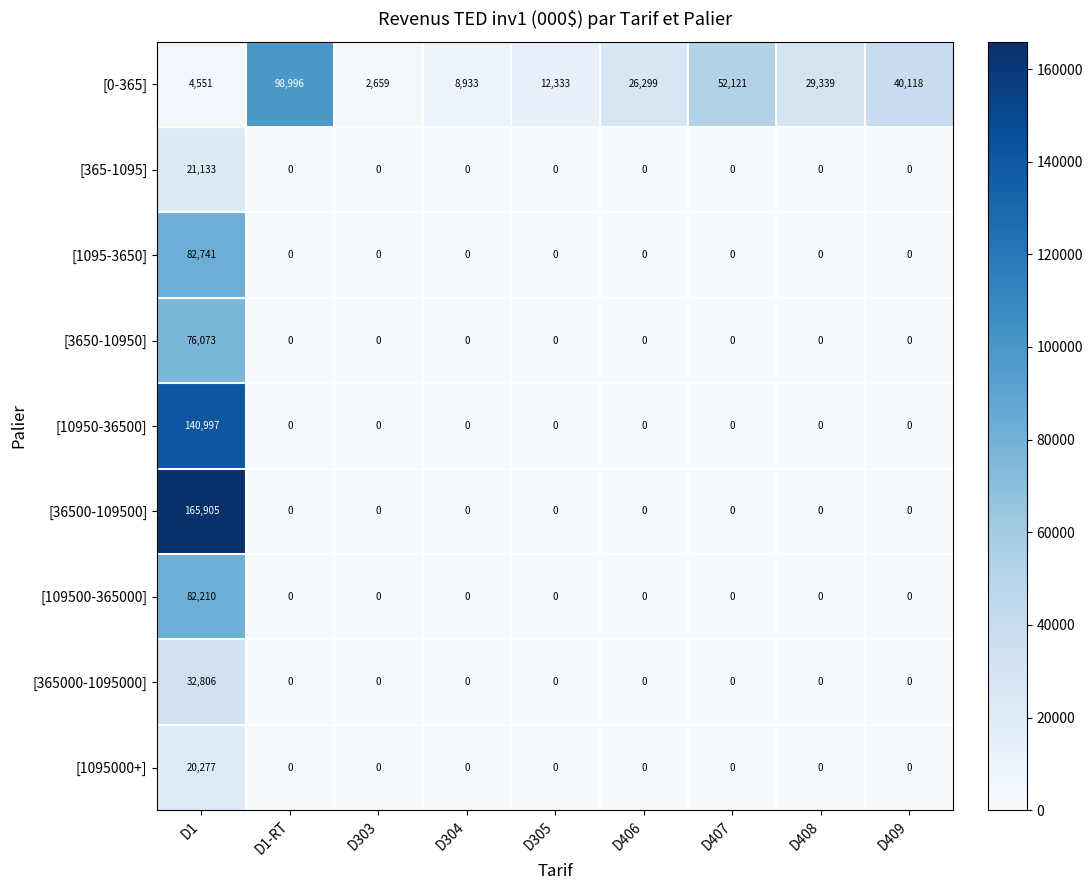

Count the number of data series in this chart.

9